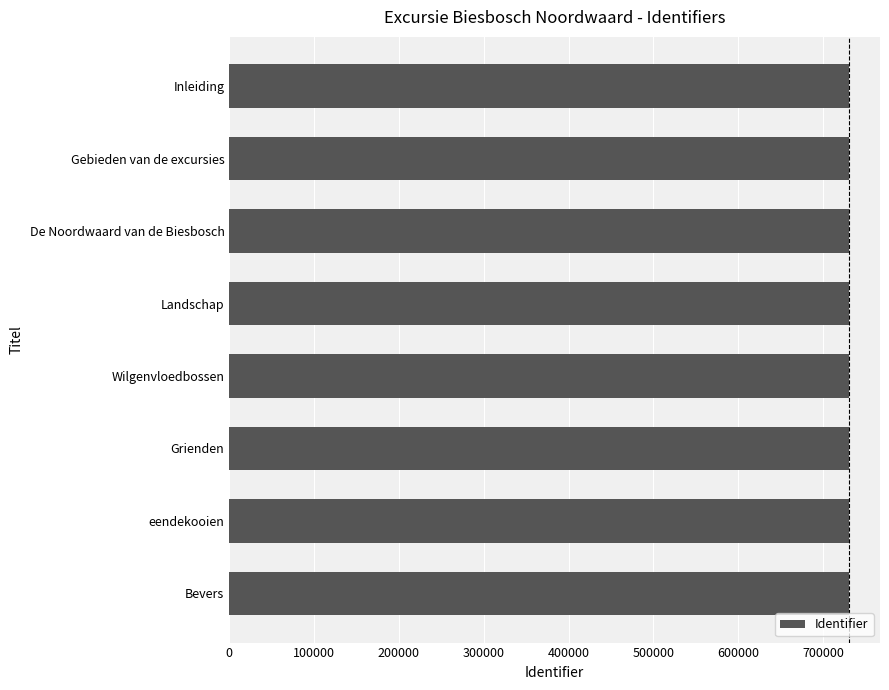

True or false: the data shows 1232614 at De Noordwaard van de Biesbosch.

False